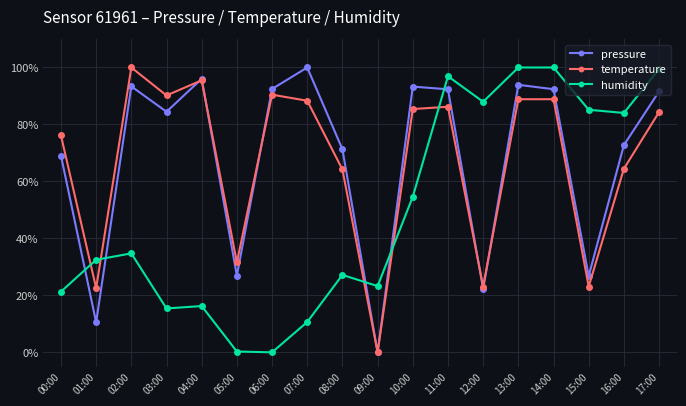

True or false: pressure has a value of -57.8 at 09:00.

False